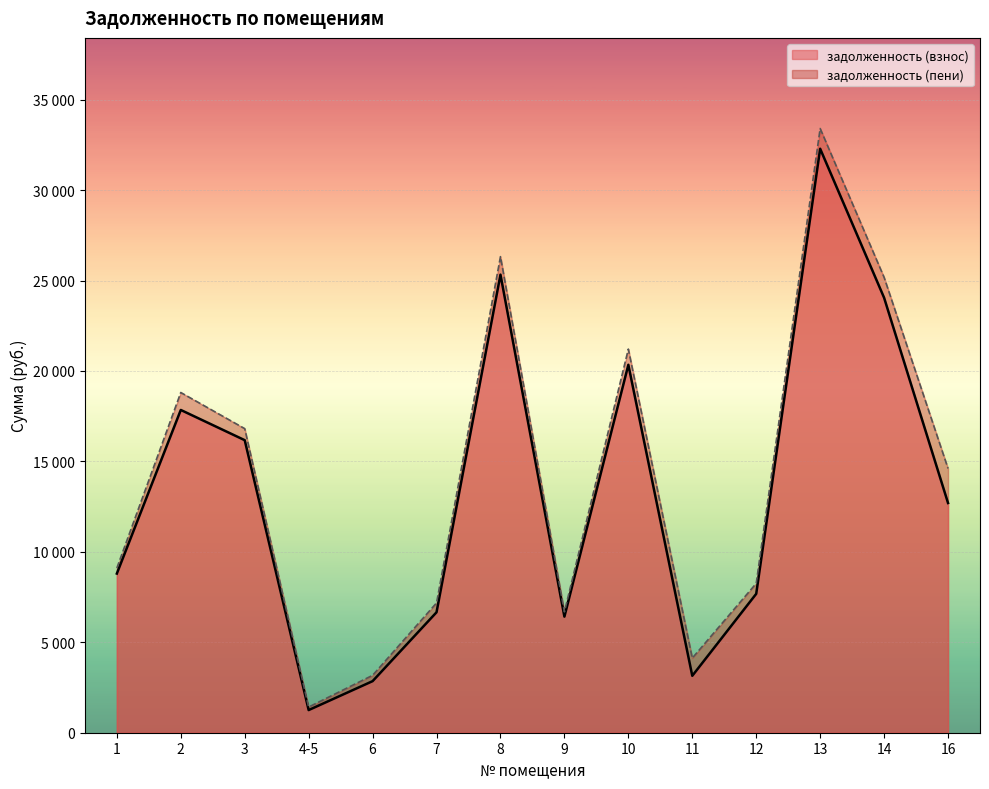

Reading left to right, list all the values displayed in this chart.

задолженность (взнос): 8799.6	17845.7	16175.0	1252.0	2851.1	6659.6	25326.9	6419.2	20344.2	3146.7	7680.4	32288.2	24050.0	12700.2
задолженность (пени): 9104.4	18810.5	16813.4	1420.0	3173.4	7175.6	26322.9	6683.2	21210.6	4125.9	8256.4	33406.6	25178.0	14610.6